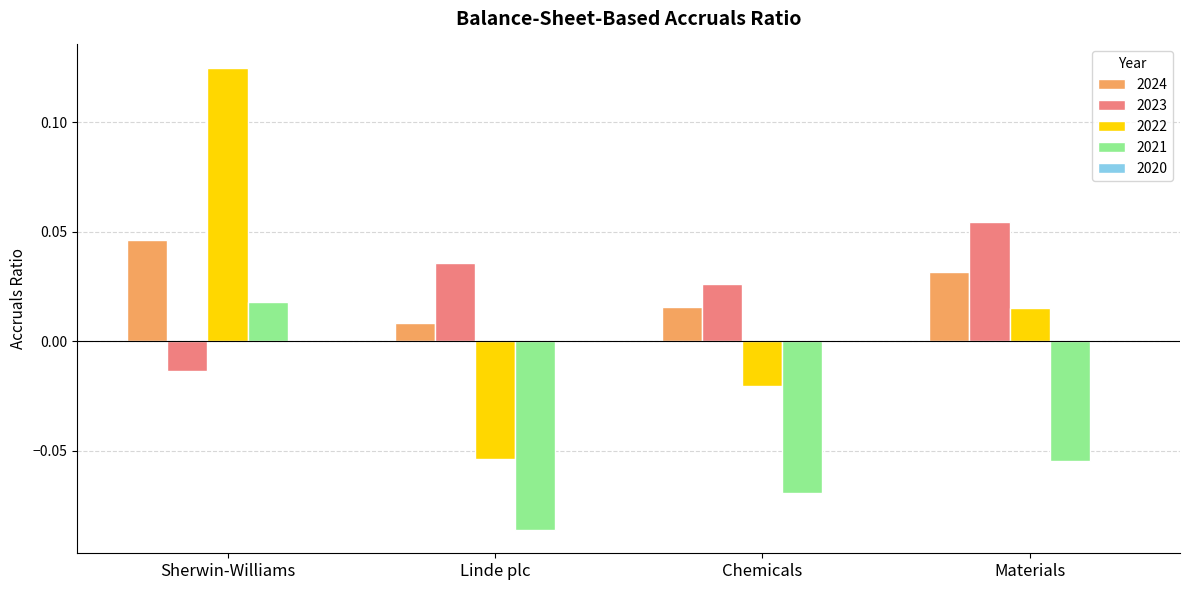

Which label corresponds to the largest value in the chart?

Sherwin-Williams